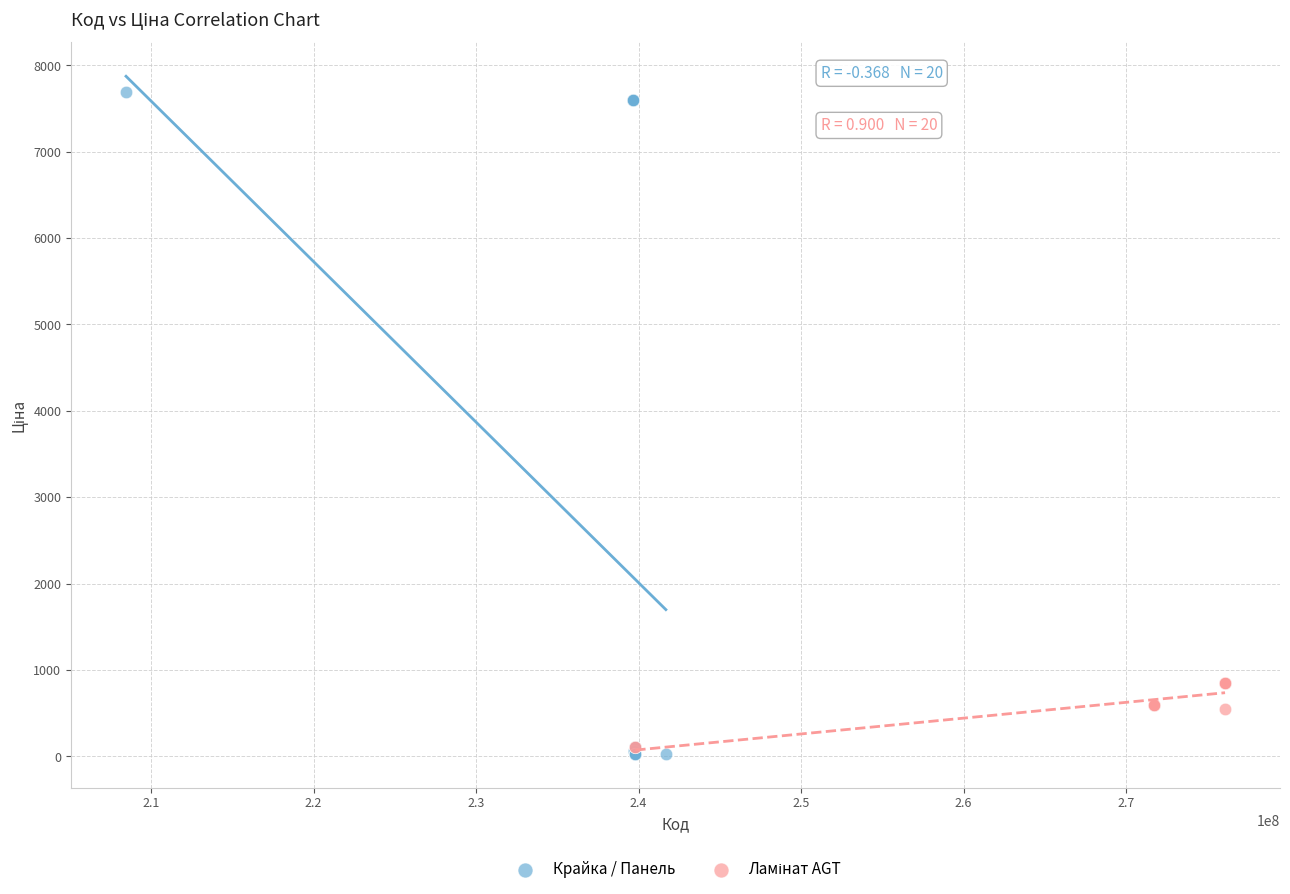

Which series has the widest spread of Y values?

Крайка / Панель